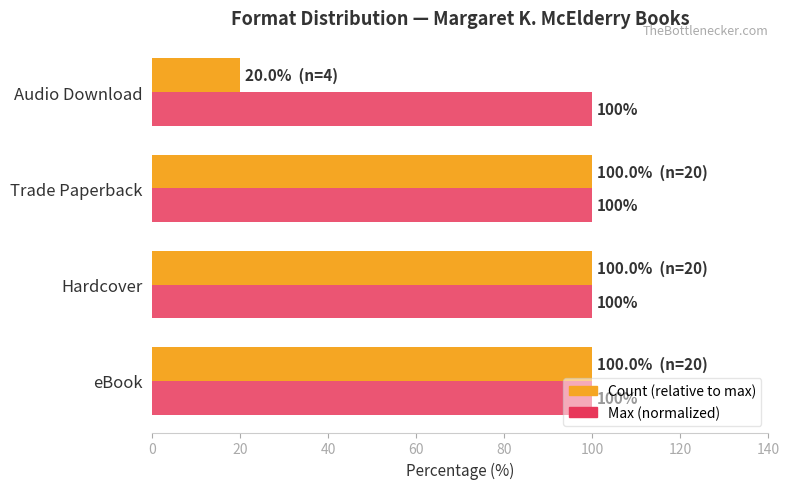

What is the total value across all series at Audio Download?

120